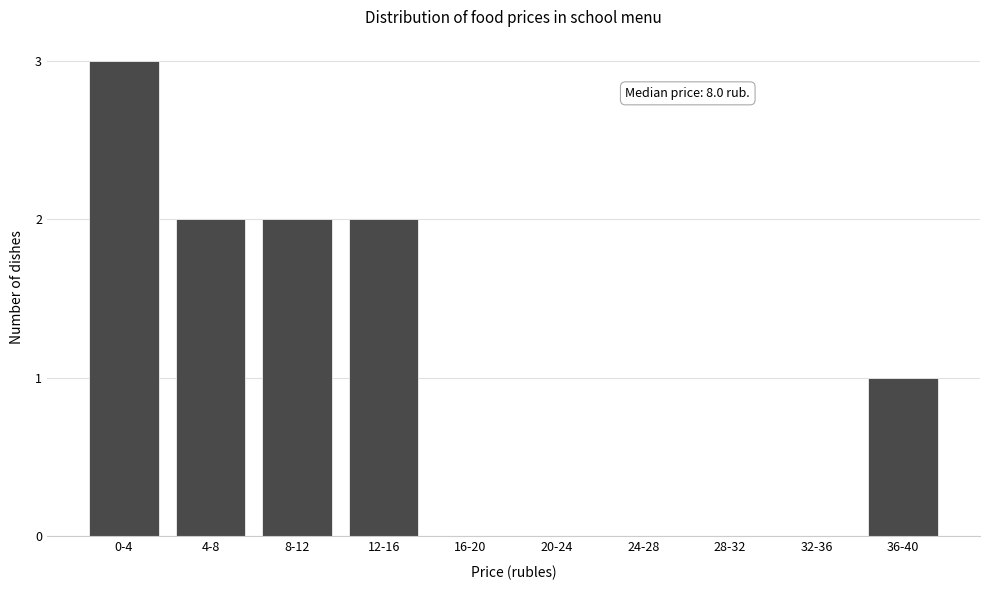

Reading left to right, extract all data points from this chart.

0-4=3	4-8=2	8-12=2	12-16=2	16-20=0	20-24=0	24-28=0	28-32=0	32-36=0	36-40=1